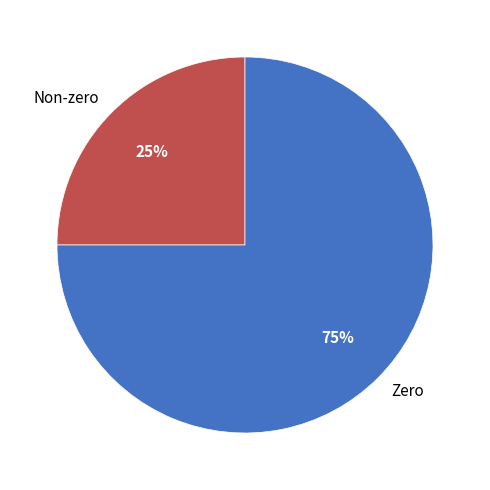

Rank the categories by value from highest to lowest.

Zero, Non-zero